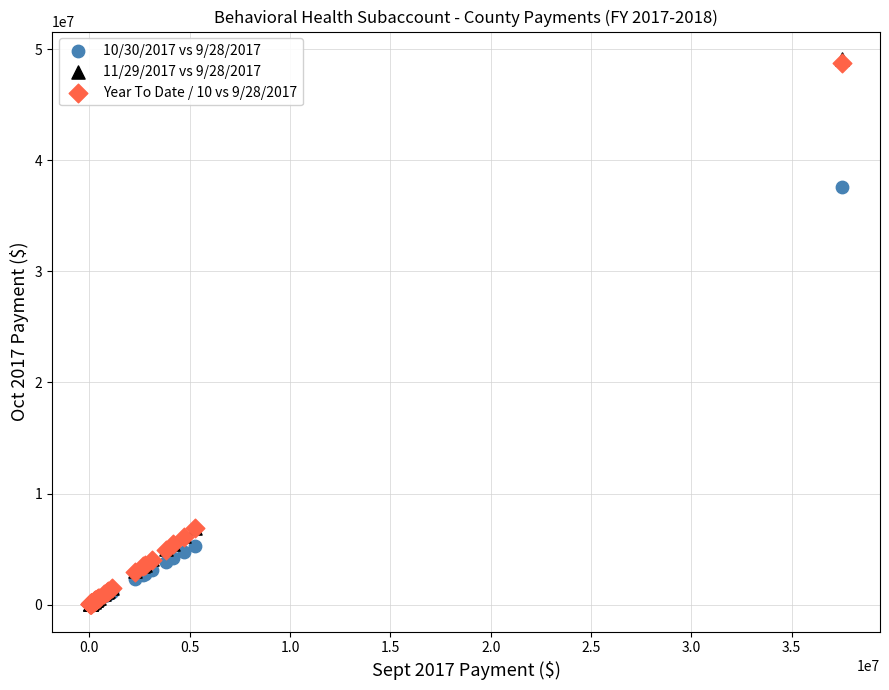

What are all the series names shown in the legend?

10/30/2017 vs 9/28/2017, 11/29/2017 vs 9/28/2017, Year To Date / 10 vs 9/28/2017